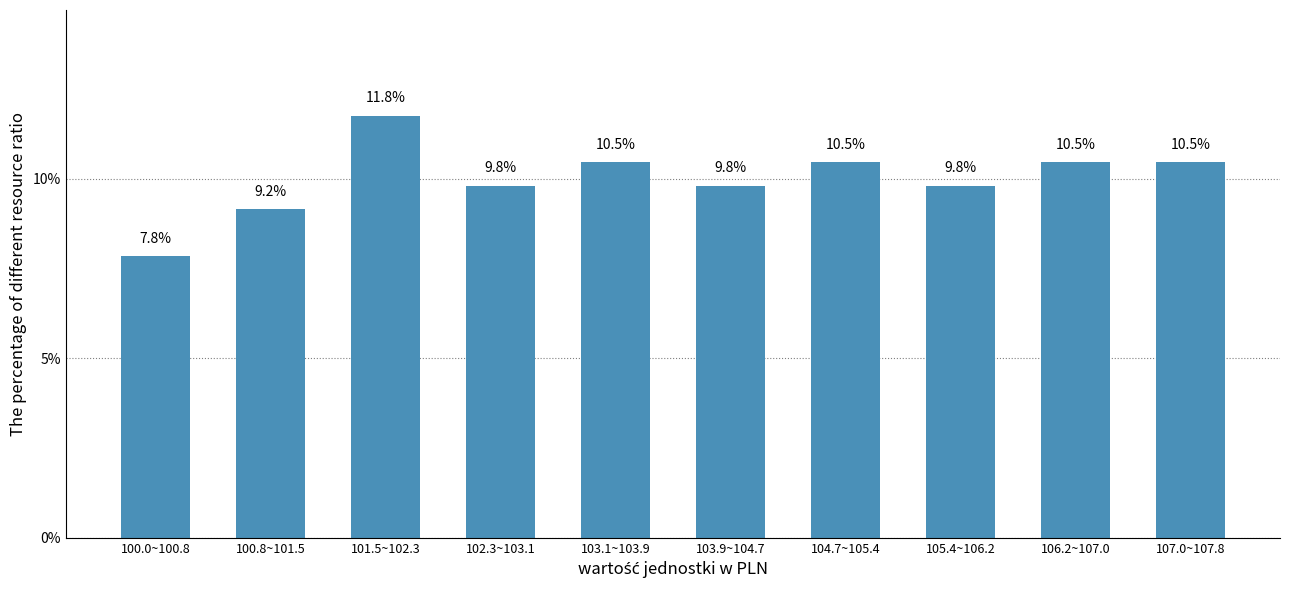

Reading left to right, extract all data points from this chart.

7.8	9.2	11.8	9.8	10.5	9.8	10.5	9.8	10.5	10.5